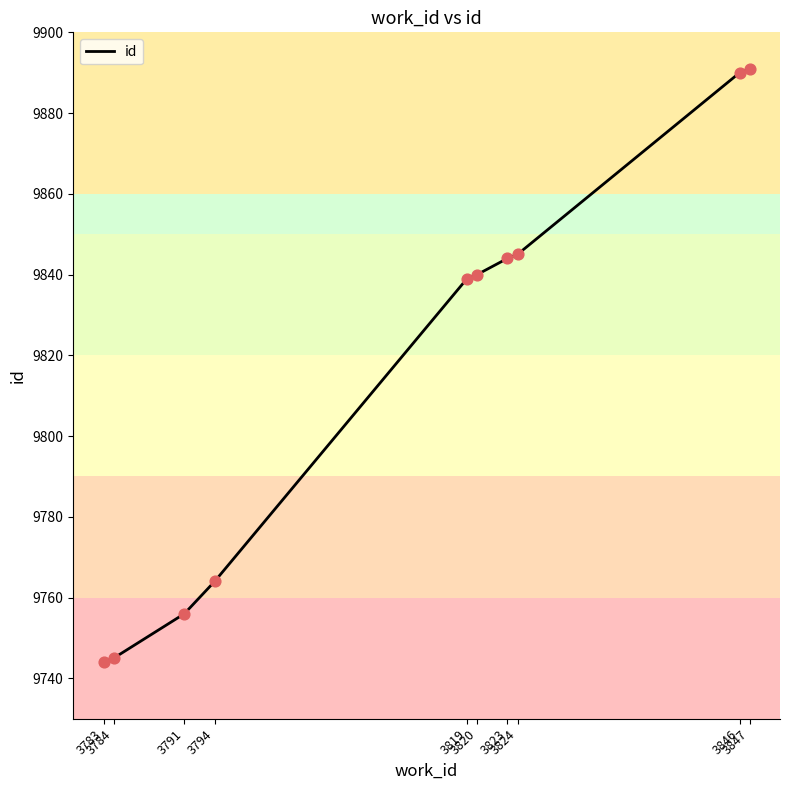

Approximately how many times larger is the value at 3823 compared to 3824?

1.0